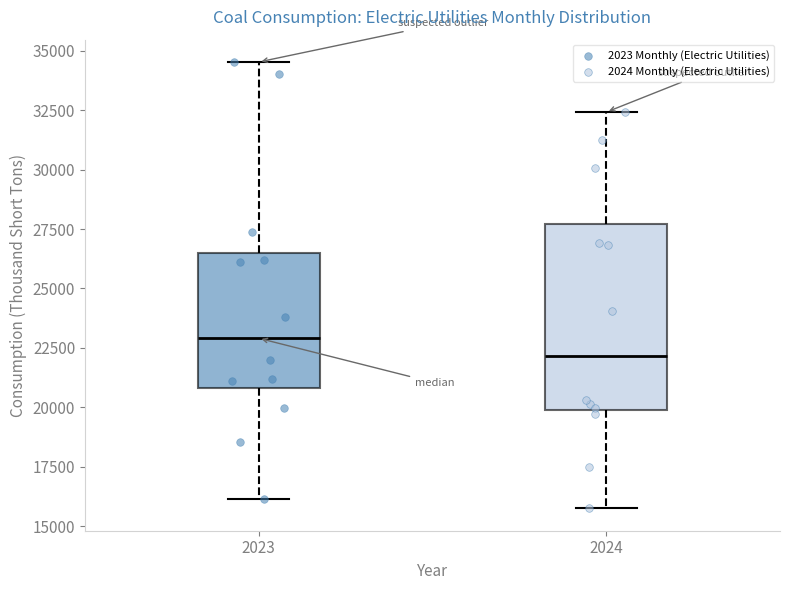

Reading left to right, read every box against the y-axis: the position of its median line, the range the box covers, and the ends of its whiskers. The values are not printed on the chart, so give them approximately, as read against the axis.

2023: median 23000, box 21000 to 26500, whiskers 16000 to 34500
2024: median 22000, box 20000 to 27500, whiskers 16000 to 32500